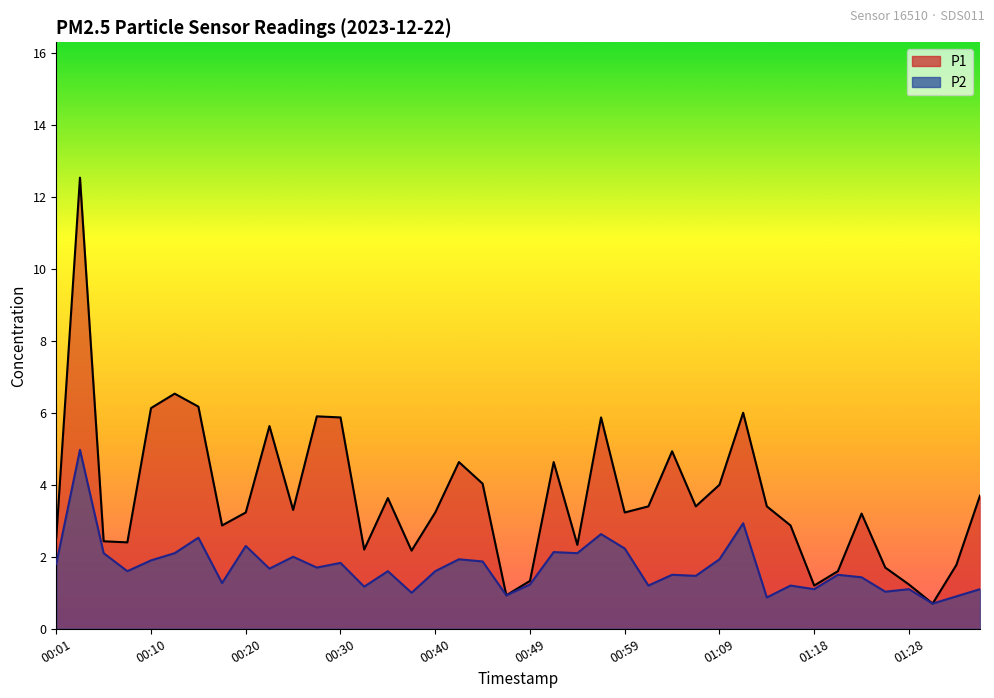

What is the greatest value displayed?

12.5